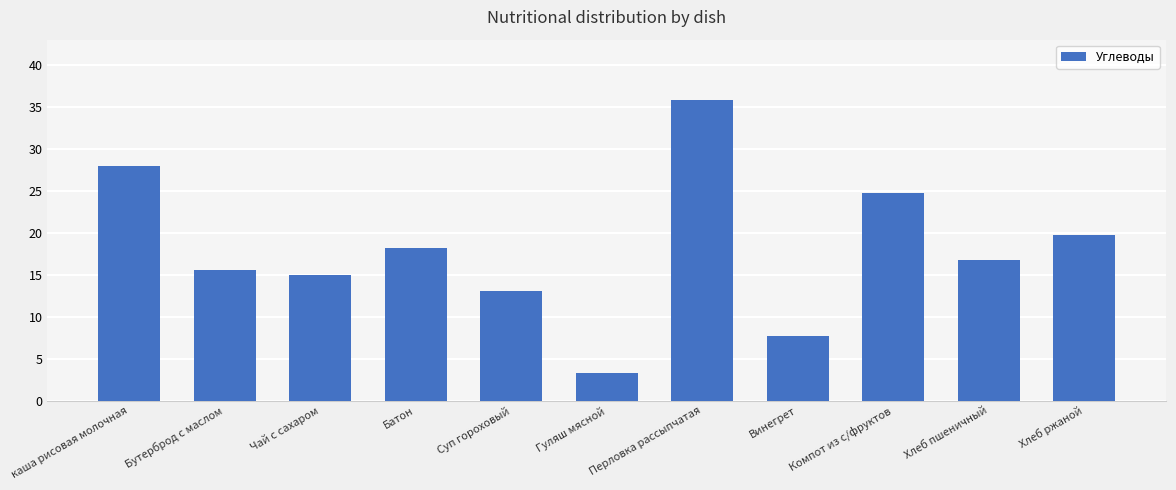

What is the maximum value shown in the chart?

35.8